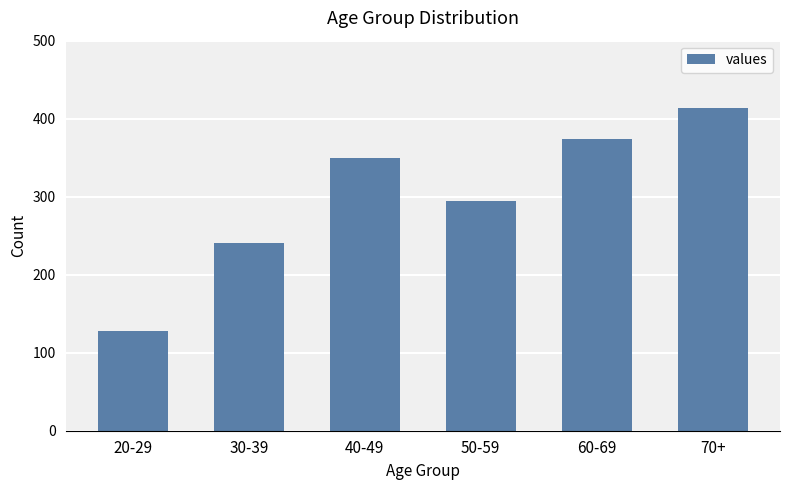

Reading left to right, transcribe all the data shown in this chart.

20-29=128	30-39=241	40-49=350	50-59=294	60-69=374	70+=414